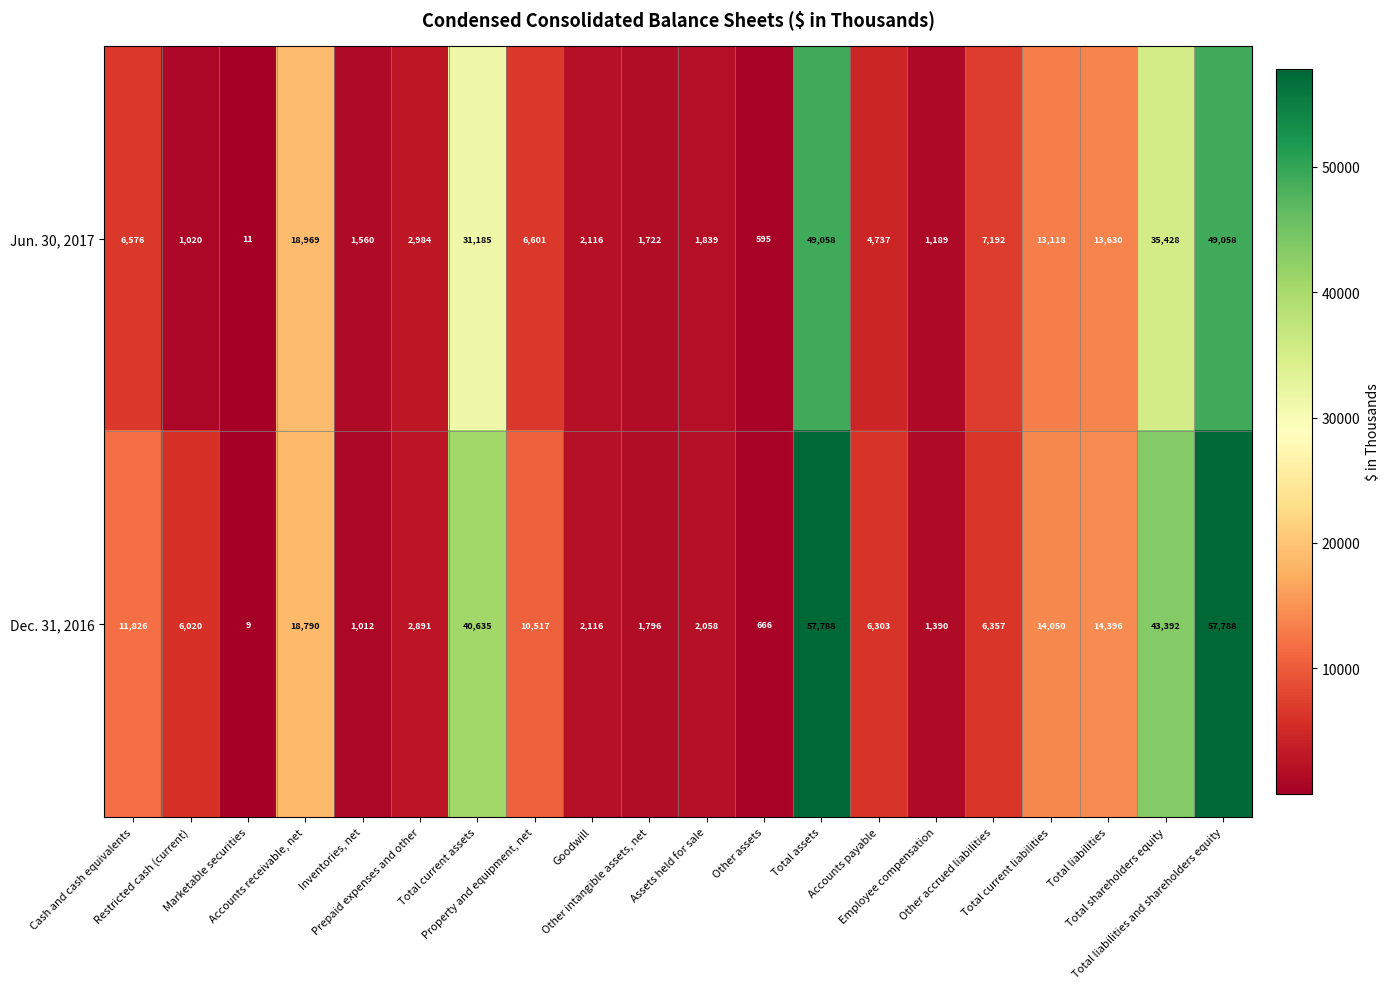

Which series has the widest spread of values?

Dec. 31, 2016